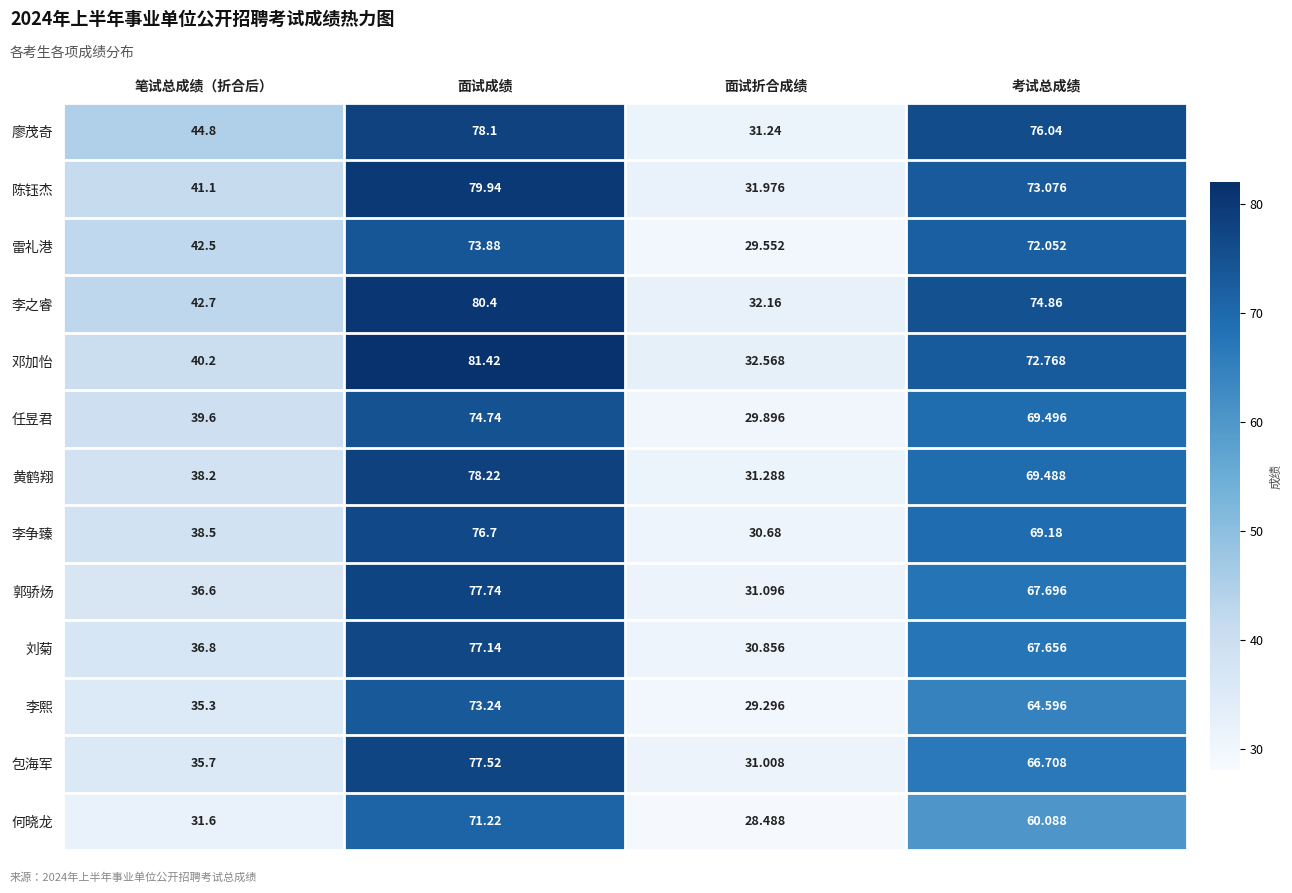

Which series has the largest total across all categories?

廖茂奇